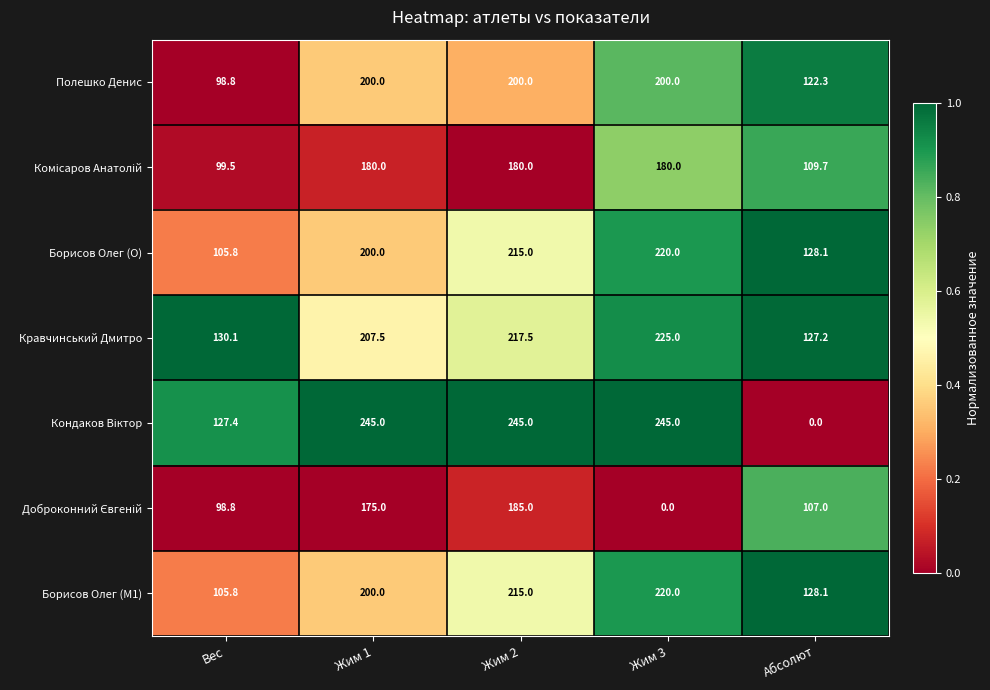

Is it true that Борисов Олег (M1) equals 215.0 at Жим 2?

True